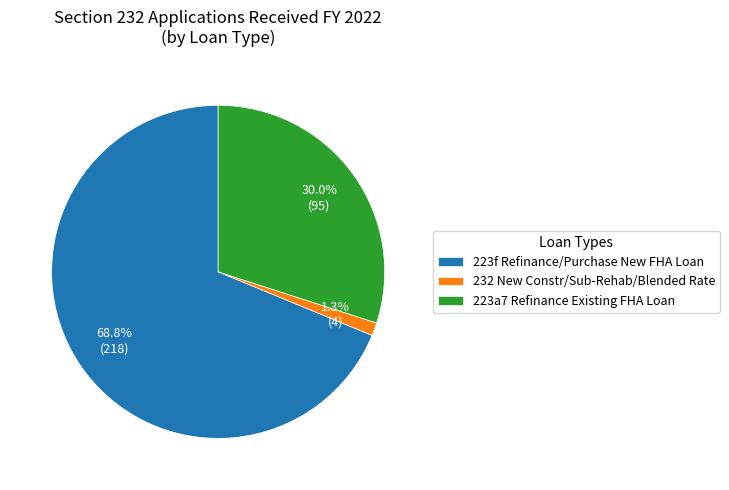

Which slice represents more than half of the pie?

223f Refinance/Purchase New FHA Loan